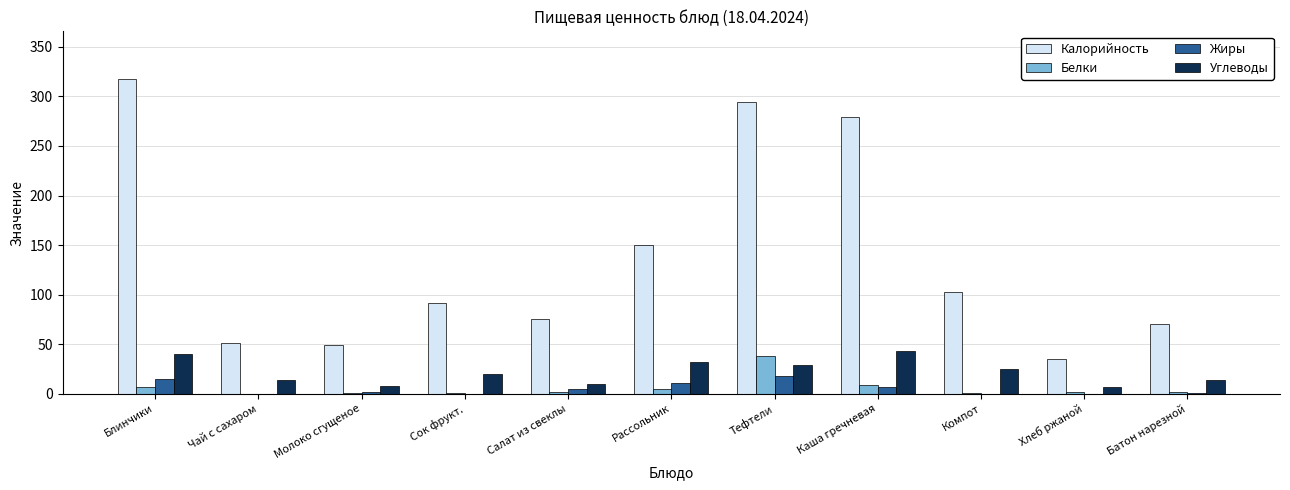

Between Салат из свеклы and Хлеб ржаной, which series saw the biggest shift?

Калорийность